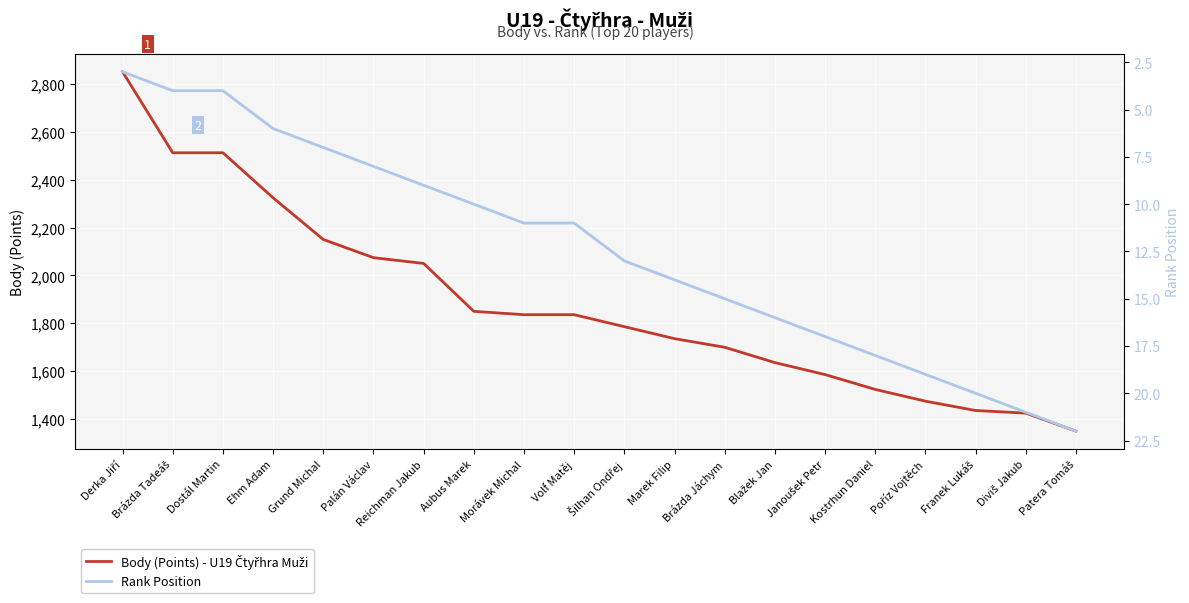

What is the approximate value of Rank Position at Šilhan Ondřej, to the nearest 5?

15